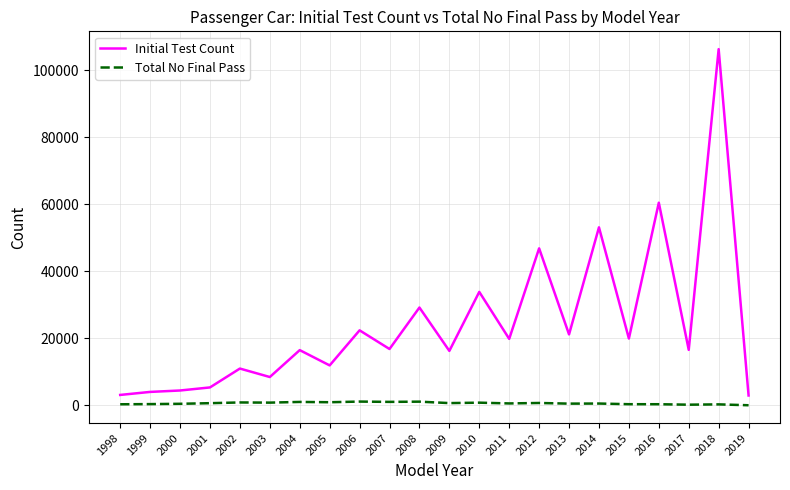

Which label corresponds to the largest value in the chart?

2018